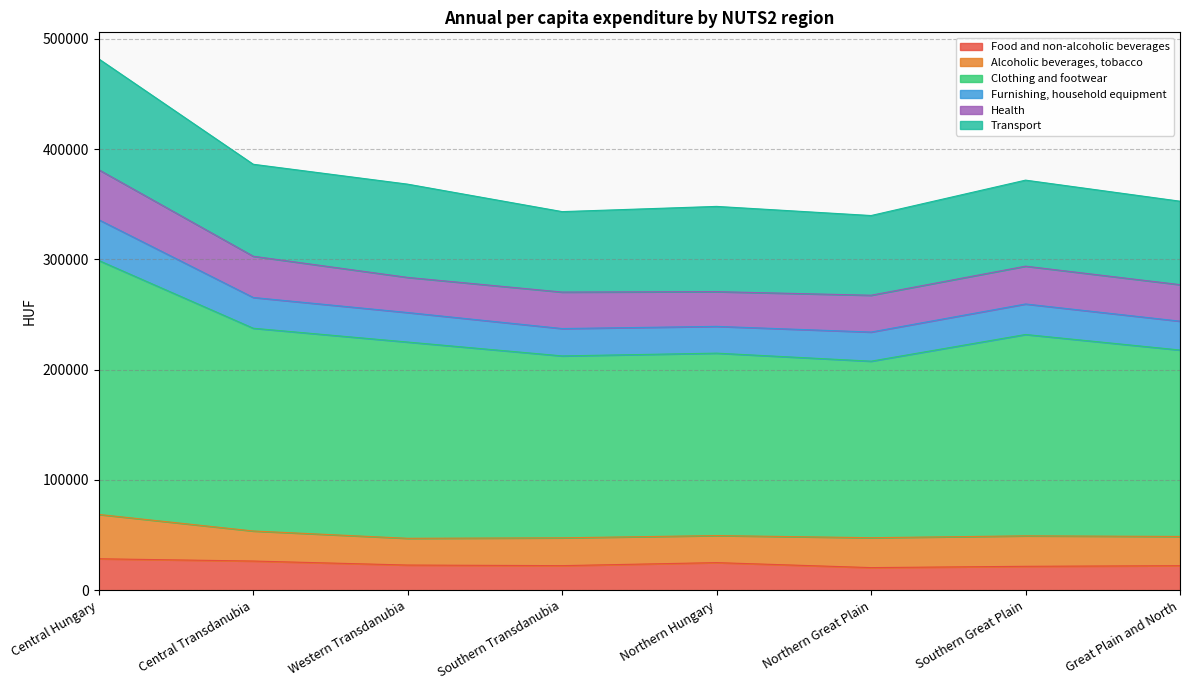

At which category does the chart reach its minimum across all series?

Northern Great Plain